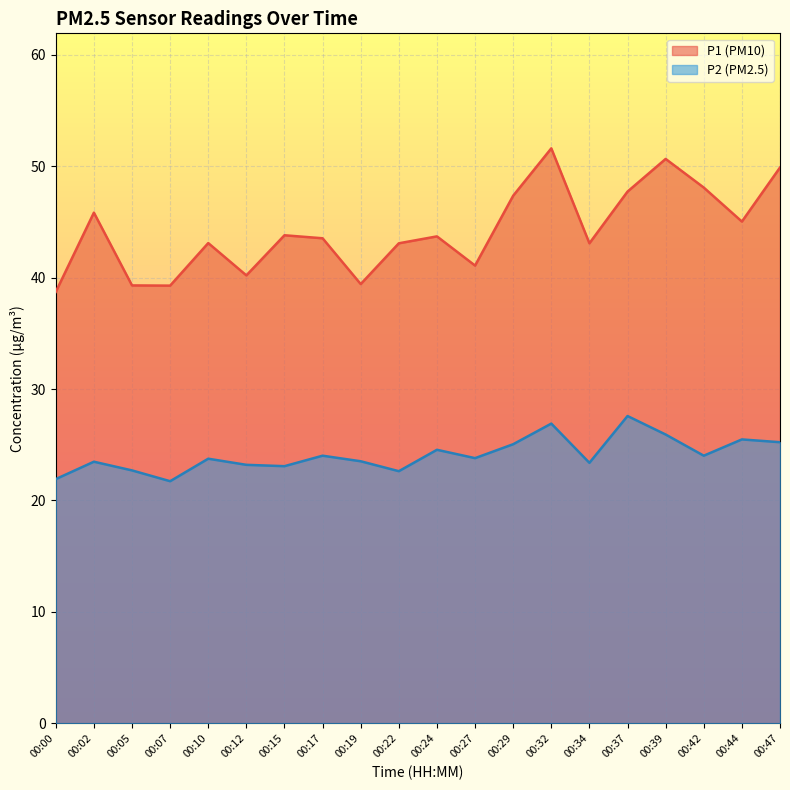

Reading right to left, what are all the values shown in this chart?

P1: 00:47=49.9	00:44=45.0	00:42=48.1	00:39=50.6	00:37=47.7	00:34=43.1	00:32=51.6	00:29=47.4	00:27=41.1	00:24=43.7	00:22=43.1	00:19=39.4	00:17=43.5	00:15=43.8	00:12=40.2	00:10=43.1	00:07=39.3	00:05=39.3	00:02=45.8	00:00=38.7
P2: 00:47=25.2	00:44=25.5	00:42=24.0	00:39=25.9	00:37=27.6	00:34=23.4	00:32=26.9	00:29=25.1	00:27=23.8	00:24=24.6	00:22=22.6	00:19=23.5	00:17=24.0	00:15=23.1	00:12=23.2	00:10=23.8	00:07=21.7	00:05=22.7	00:02=23.5	00:00=21.9